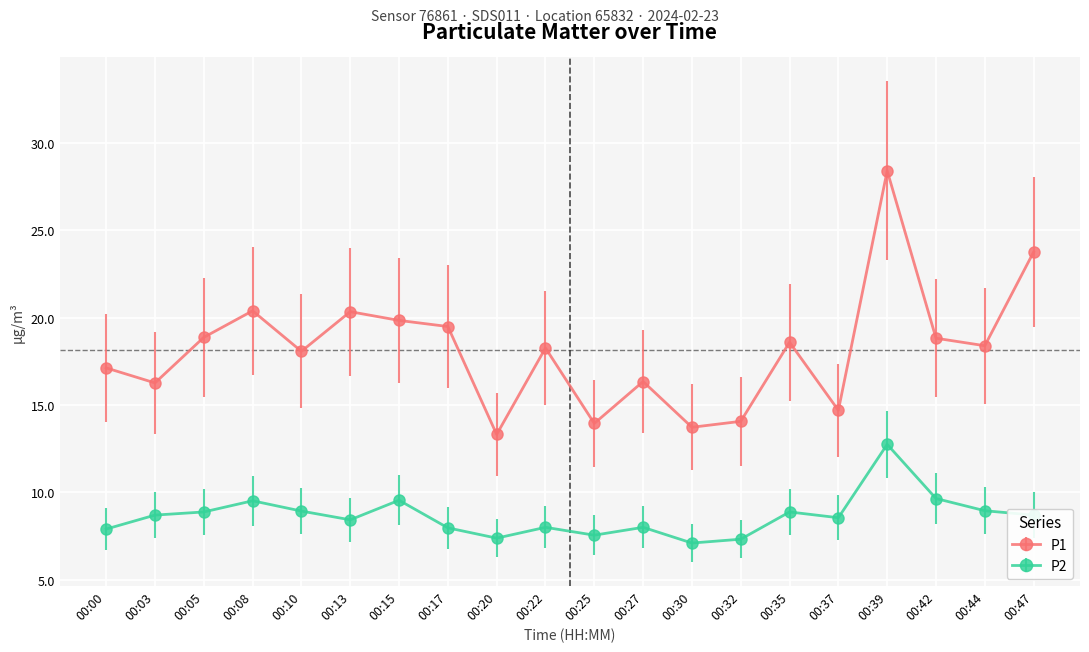

Rank the series at 00:44 from highest to lowest value.

P1, P2